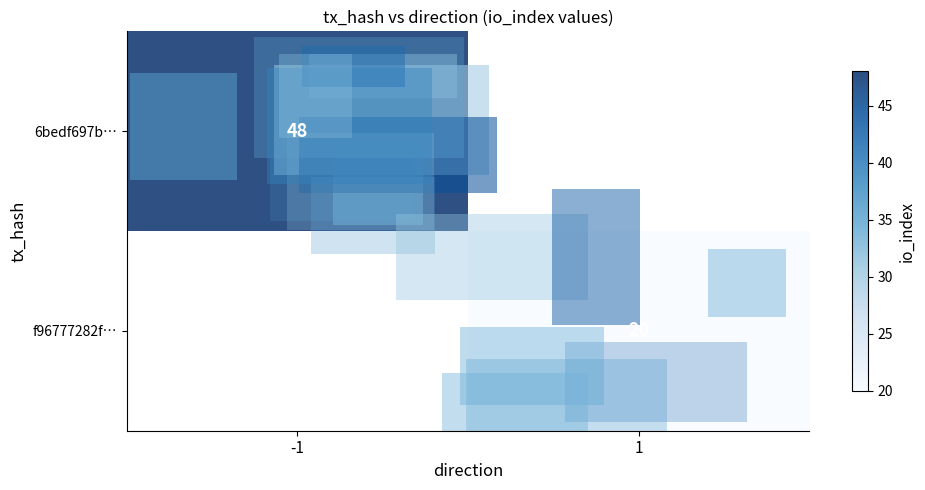

Is the value of f96777282f… at 1 greater than the value of 6bedf697b… at -1?

No